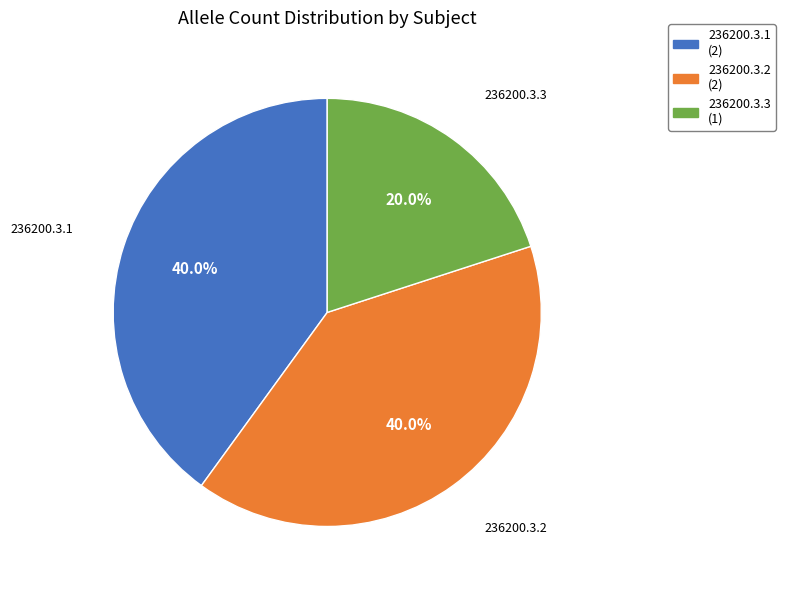

Is there a majority slice in this chart?

No